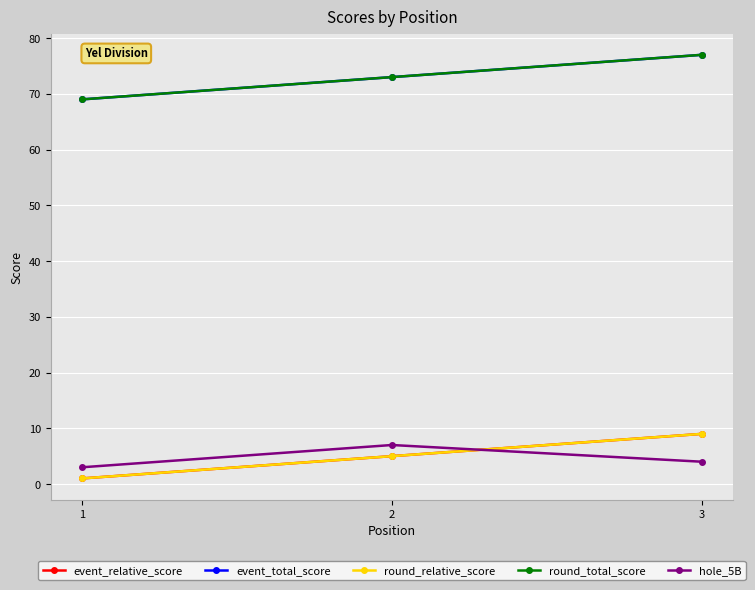

Reading left to right, extract all data points from this chart.

event_relative_score: 1=1	2=5	3=9
event_total_score: 1=69	2=73	3=77
round_relative_score: 1=1	2=5	3=9
round_total_score: 1=69	2=73	3=77
hole_5B: 1=3	2=7	3=4